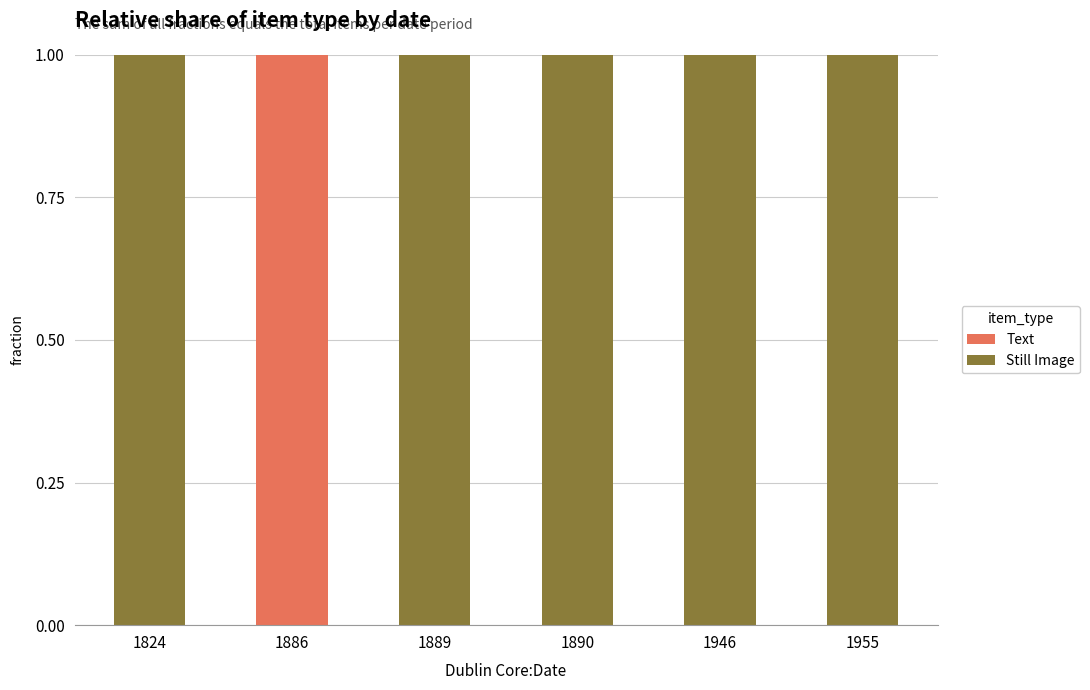

The value of Text at 1946 is -1. True or false?

False